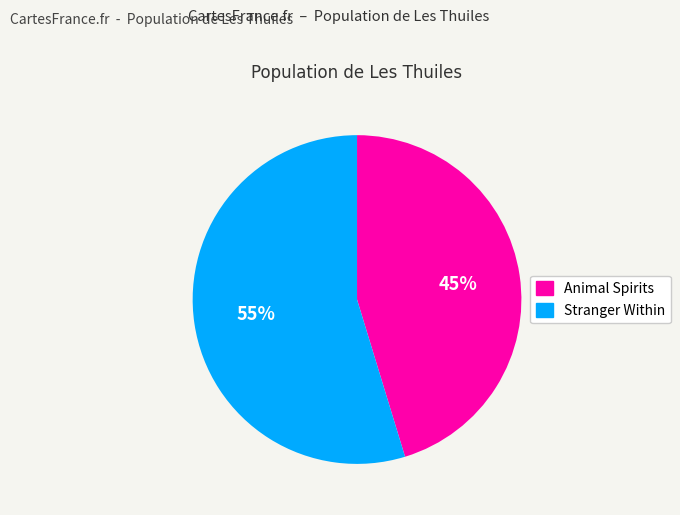

Which slice represents more than half of the pie?

Stranger Within